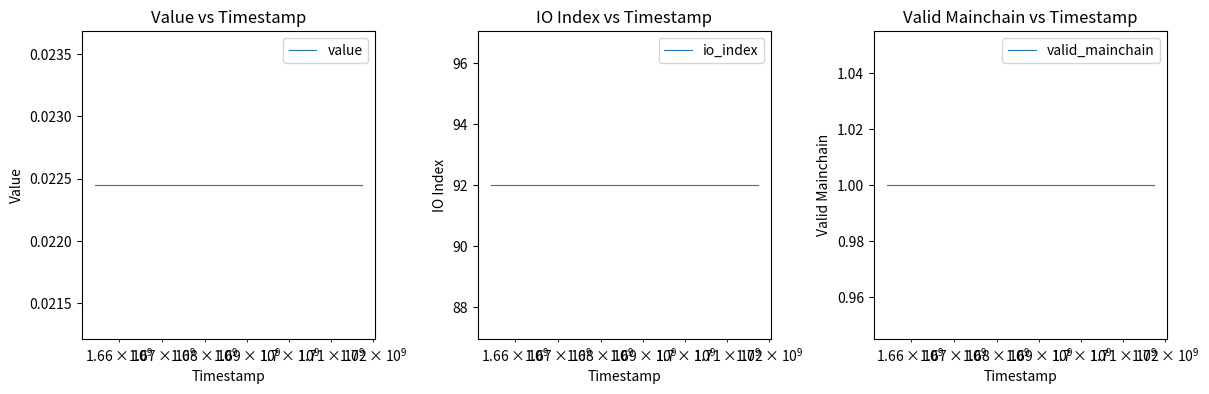

What are all the series names shown in the legend?

value, io_index, valid_mainchain